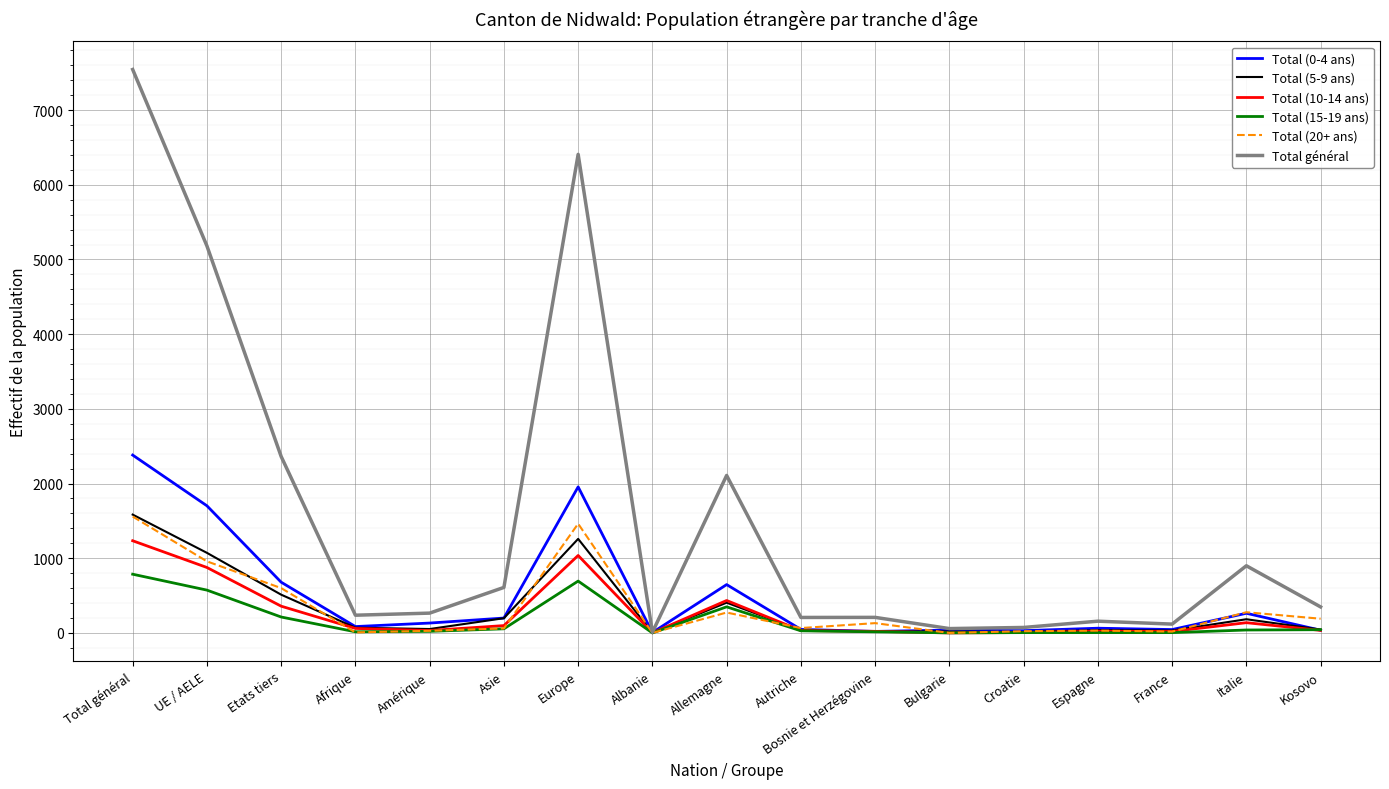

The Total (0-4 ans) series shows 2381 at Total général. True or false?

True